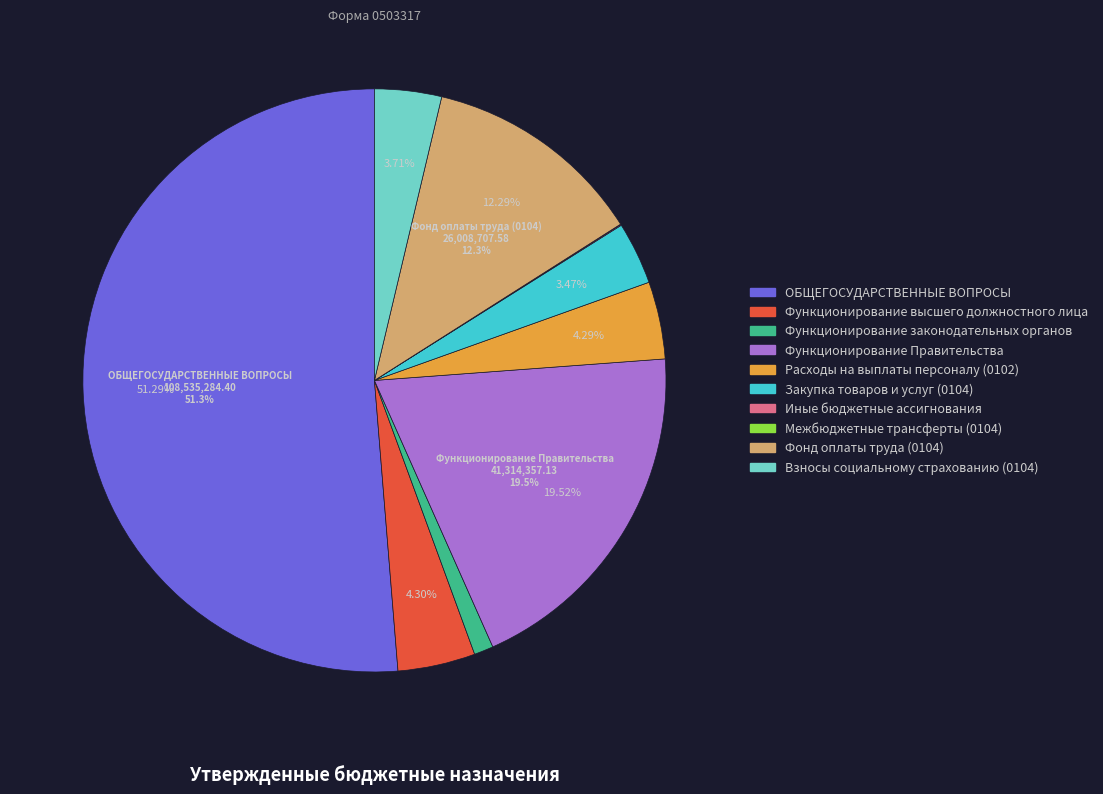

Is it true that Фонд оплаты труда (0104) is 20% of the pie?

False